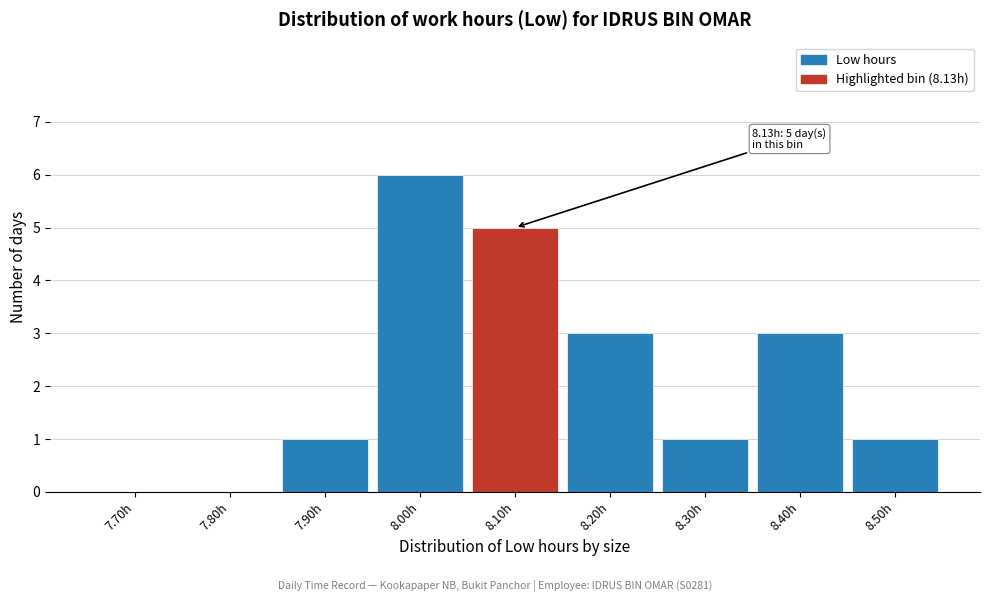

Reading right to left, extract all data points from this chart.

8.50h=1	8.40h=3	8.30h=1	8.20h=3	8.10h=5	8.00h=6	7.90h=1	7.80h=0	7.70h=0